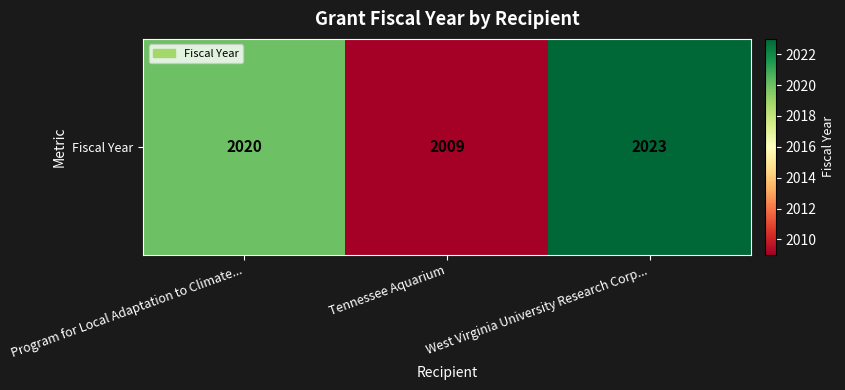

What is the minimum value shown in the chart?

2009